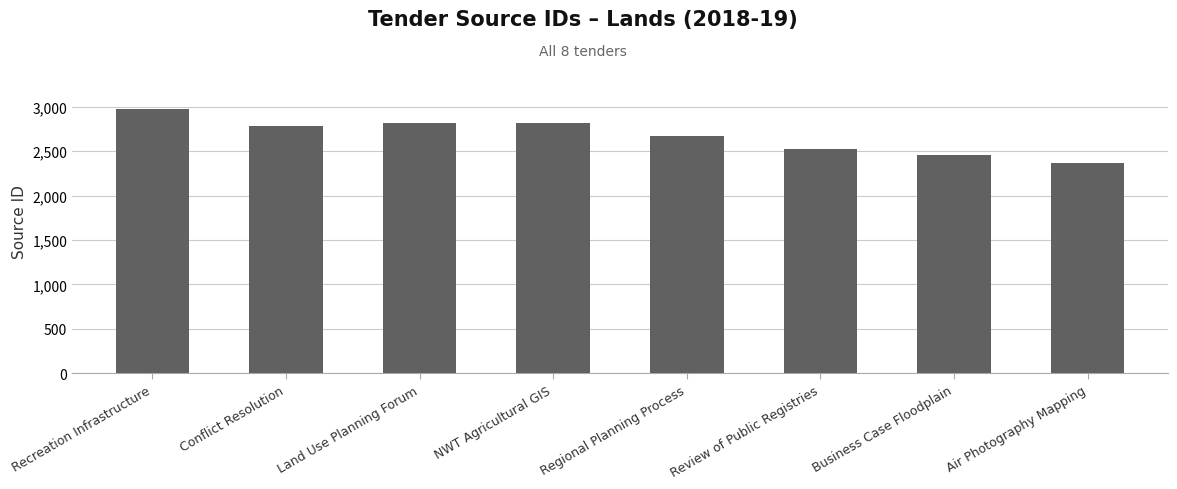

At which label is the value closest to 2669?

Regional Planning Process